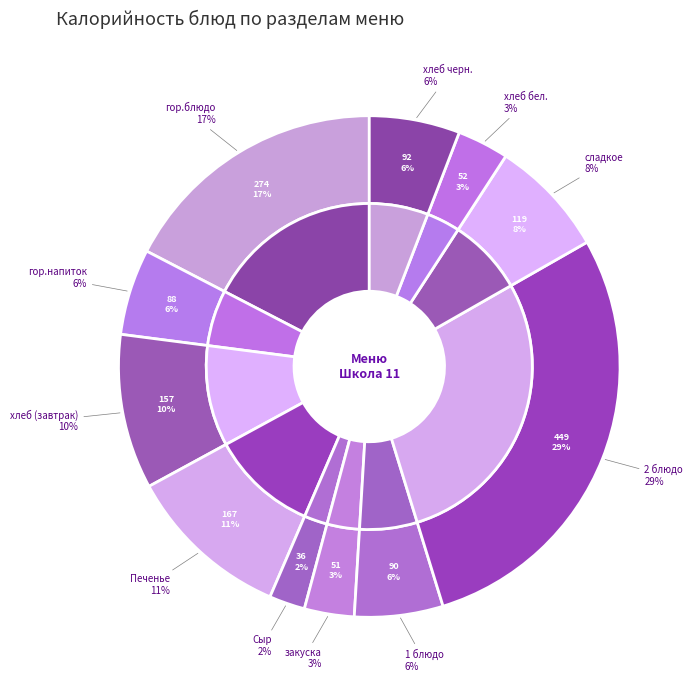

Rank the categories by value from lowest to highest.

Сыр, закуска, хлеб бел., гор.напиток, 1 блюдо, хлеб черн., сладкое, хлеб (завтрак), Печенье, гор.блюдо, 2 блюдо